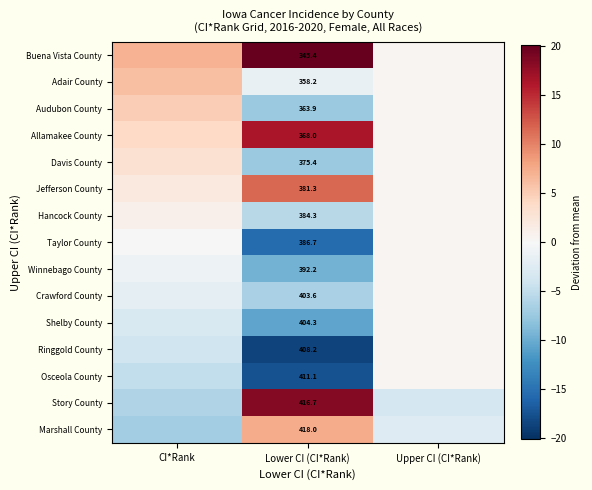

Rank the series at Lower CI (CI*Rank) from highest to lowest value.

Marshall County, Story County, Osceola County, Ringgold County, Shelby County, Crawford County, Winnebago County, Taylor County, Hancock County, Jefferson County, Davis County, Allamakee County, Audubon County, Adair County, Buena Vista County